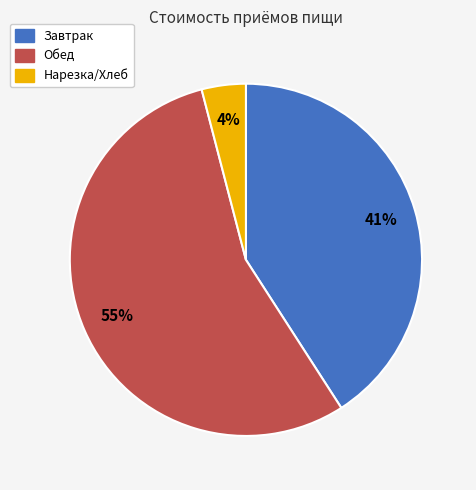

What is the ratio of the value at Завтрак to the value at Обед?

0.7